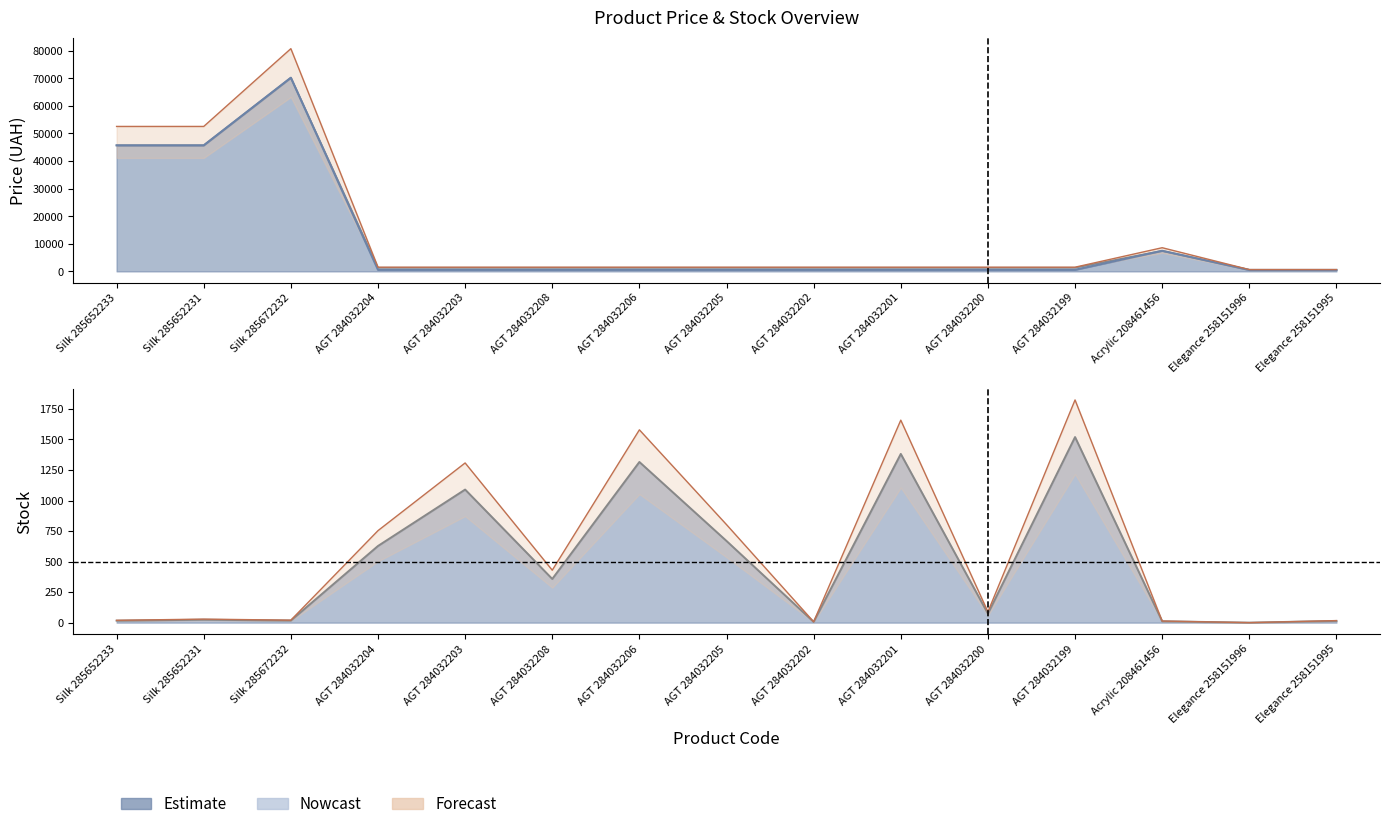

After their last crossing, which series has the higher values: Forecast upper or Залишок upper?

Forecast upper